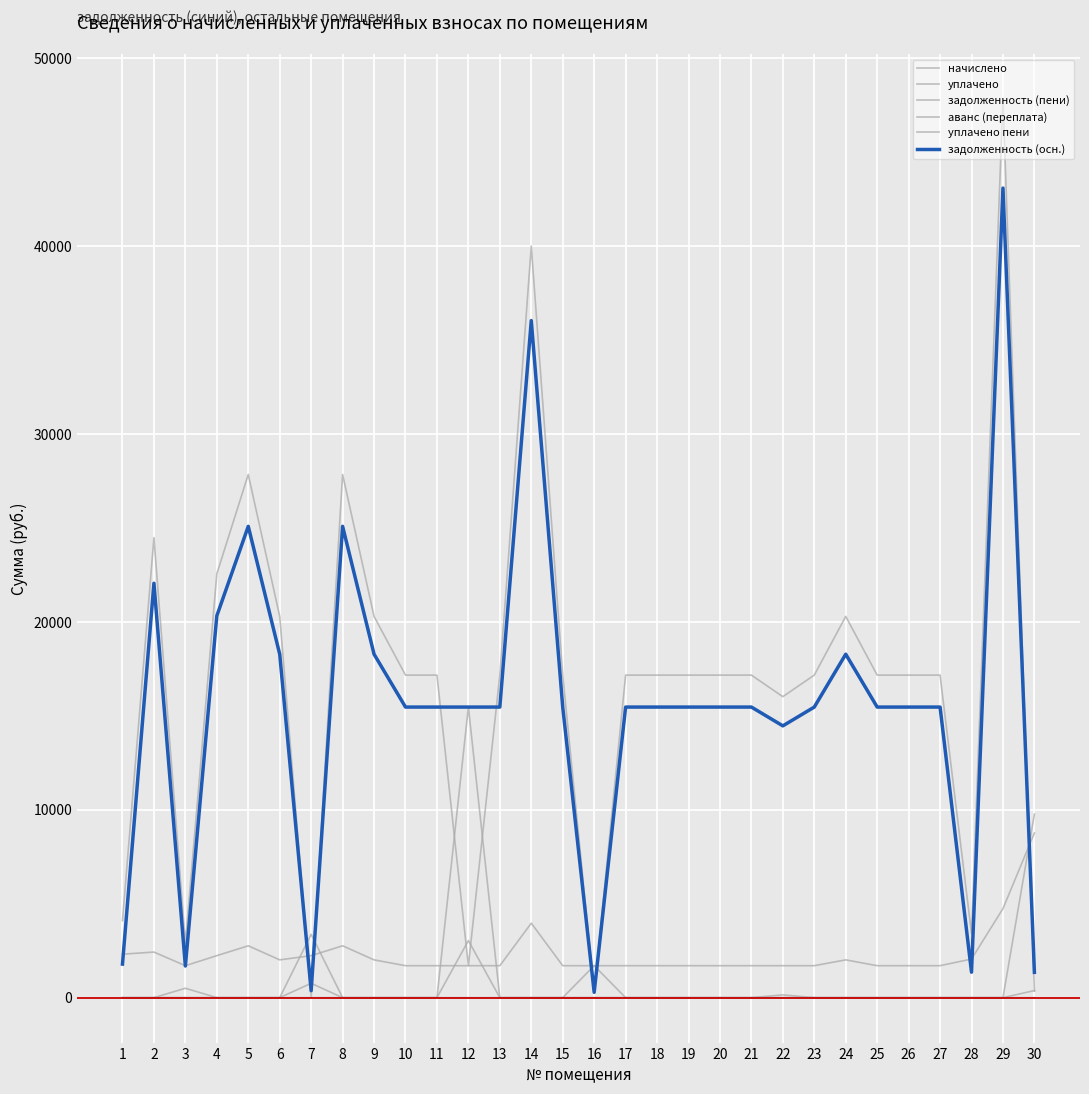

How many lines are shown in the chart?

6